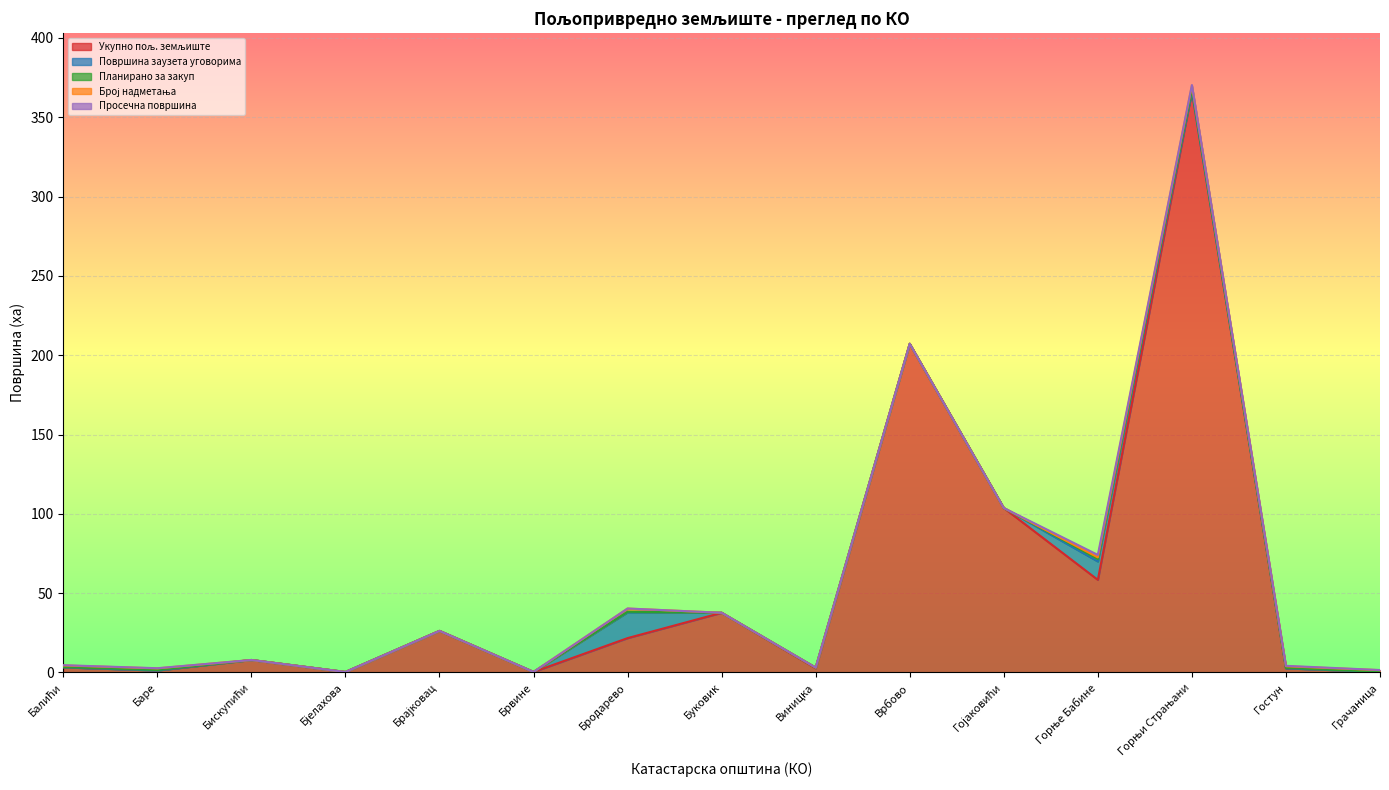

Where do Број надметања and Површина заузета уговорима first cross each other?

Горње Бабине and Горњи Страњани